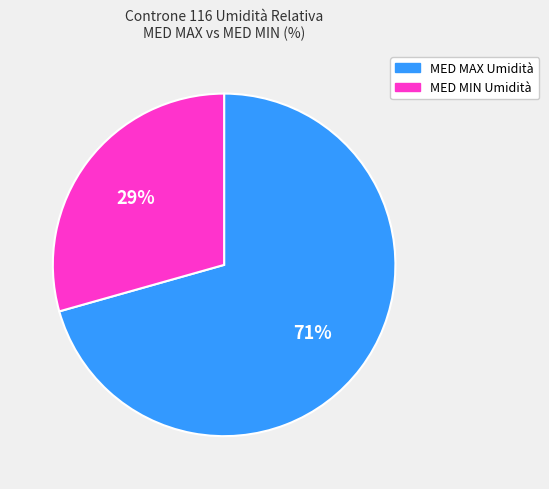

Is the sum of MED MIN Umidità and MED MAX Umidità greater than half?

Yes